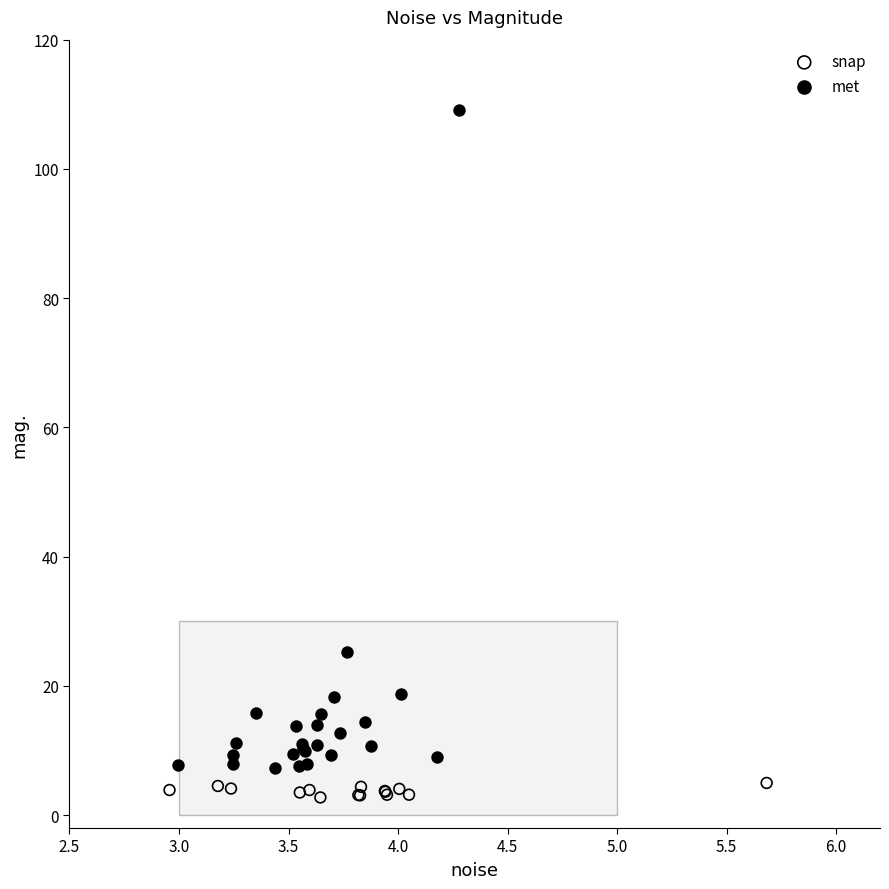

Which series has the widest spread of Y values?

met